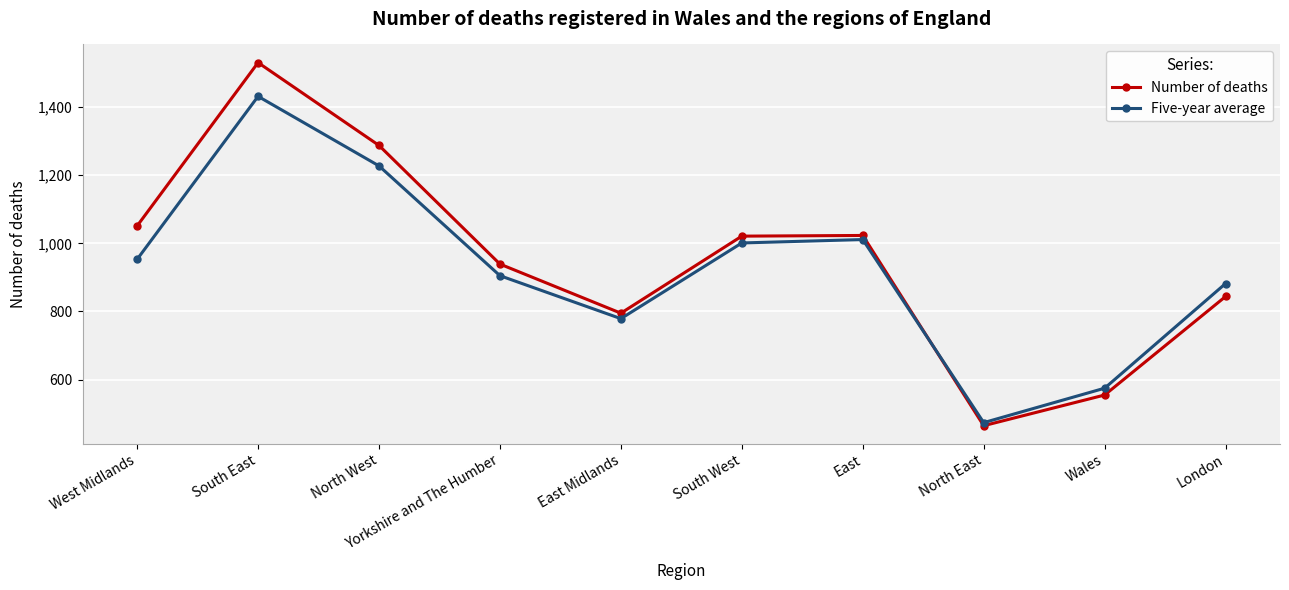

Count the number of data series in this chart.

2